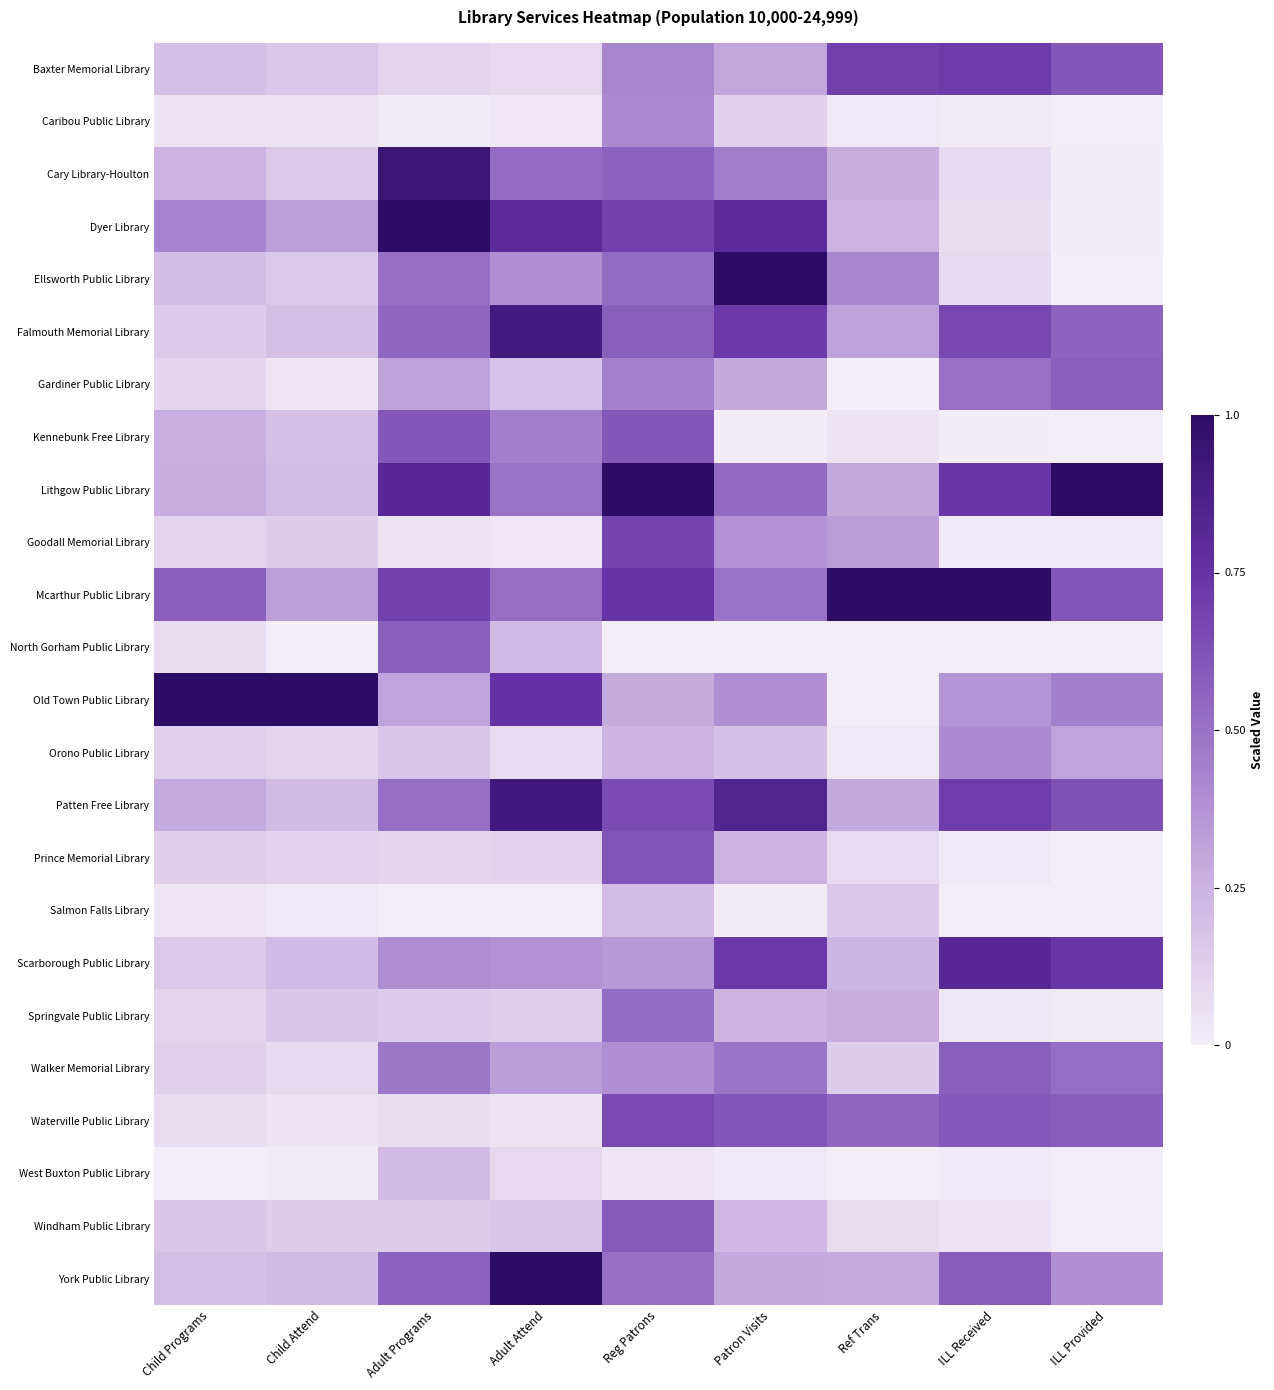

Reading left to right, list all the values displayed in this chart.

Baxter Memorial Library: Child Programs=0.2	Child Attend=0.2	Adult Programs=0.1	Adult Attend=0.1	Reg Patrons=0.4	Patron Visits=0.3	Ref Trans=0.7	ILL Received=0.7	ILL Provided=0.6
Caribou Public Library: Child Programs=0.0	Child Attend=0.0	Adult Programs=0.0	Adult Attend=0.0	Reg Patrons=0.4	Patron Visits=0.1	Ref Trans=0.0	ILL Received=0.0	ILL Provided=0.0
Cary Library-Houlton: Child Programs=0.3	Child Attend=0.2	Adult Programs=0.9	Adult Attend=0.5	Reg Patrons=0.6	Patron Visits=0.5	Ref Trans=0.3	ILL Received=0.1	ILL Provided=0.0
Dyer Library: Child Programs=0.4	Child Attend=0.3	Adult Programs=1.0	Adult Attend=0.8	Reg Patrons=0.7	Patron Visits=0.8	Ref Trans=0.3	ILL Received=0.1	ILL Provided=0.0
Ellsworth Public Library: Child Programs=0.2	Child Attend=0.2	Adult Programs=0.5	Adult Attend=0.4	Reg Patrons=0.5	Patron Visits=1.0	Ref Trans=0.4	ILL Received=0.1	ILL Provided=0.0
Falmouth Memorial Library: Child Programs=0.1	Child Attend=0.2	Adult Programs=0.5	Adult Attend=0.9	Reg Patrons=0.6	Patron Visits=0.7	Ref Trans=0.3	ILL Received=0.7	ILL Provided=0.6
Gardiner Public Library: Child Programs=0.1	Child Attend=0.0	Adult Programs=0.3	Adult Attend=0.2	Reg Patrons=0.4	Patron Visits=0.3	Ref Trans=0.0	ILL Received=0.5	ILL Provided=0.6
Kennebunk Free Library: Child Programs=0.3	Child Attend=0.2	Adult Programs=0.6	Adult Attend=0.5	Reg Patrons=0.6	Patron Visits=0.0	Ref Trans=0.0	ILL Received=0.0	ILL Provided=0.0
Lithgow Public Library: Child Programs=0.3	Child Attend=0.2	Adult Programs=0.8	Adult Attend=0.5	Reg Patrons=1.0	Patron Visits=0.5	Ref Trans=0.3	ILL Received=0.7	ILL Provided=1.0
Goodall Memorial Library: Child Programs=0.1	Child Attend=0.1	Adult Programs=0.0	Adult Attend=0.0	Reg Patrons=0.7	Patron Visits=0.4	Ref Trans=0.3	ILL Received=0.0	ILL Provided=0.0
Mcarthur Public Library: Child Programs=0.6	Child Attend=0.3	Adult Programs=0.7	Adult Attend=0.5	Reg Patrons=0.7	Patron Visits=0.5	Ref Trans=1.0	ILL Received=1.0	ILL Provided=0.6
North Gorham Public Library: Child Programs=0.1	Child Attend=0.0	Adult Programs=0.6	Adult Attend=0.2	Reg Patrons=0.0	Patron Visits=0.0	Ref Trans=0.0	ILL Received=0.0	ILL Provided=0.0
Old Town Public Library: Child Programs=1.0	Child Attend=1.0	Adult Programs=0.3	Adult Attend=0.8	Reg Patrons=0.3	Patron Visits=0.4	Ref Trans=0.0	ILL Received=0.4	ILL Provided=0.4
Orono Public Library: Child Programs=0.1	Child Attend=0.1	Adult Programs=0.2	Adult Attend=0.1	Reg Patrons=0.2	Patron Visits=0.2	Ref Trans=0.0	ILL Received=0.4	ILL Provided=0.3
Patten Free Library: Child Programs=0.3	Child Attend=0.2	Adult Programs=0.5	Adult Attend=0.9	Reg Patrons=0.6	Patron Visits=0.8	Ref Trans=0.3	ILL Received=0.7	ILL Provided=0.6
Prince Memorial Library: Child Programs=0.1	Child Attend=0.1	Adult Programs=0.1	Adult Attend=0.1	Reg Patrons=0.6	Patron Visits=0.3	Ref Trans=0.1	ILL Received=0.0	ILL Provided=0.0
Salmon Falls Library: Child Programs=0.0	Child Attend=0.0	Adult Programs=0.0	Adult Attend=0.0	Reg Patrons=0.2	Patron Visits=0.0	Ref Trans=0.2	ILL Received=0.0	ILL Provided=0.0
Scarborough Public Library: Child Programs=0.2	Child Attend=0.2	Adult Programs=0.4	Adult Attend=0.4	Reg Patrons=0.3	Patron Visits=0.7	Ref Trans=0.2	ILL Received=0.8	ILL Provided=0.7
Springvale Public Library: Child Programs=0.1	Child Attend=0.2	Adult Programs=0.1	Adult Attend=0.1	Reg Patrons=0.5	Patron Visits=0.2	Ref Trans=0.3	ILL Received=0.0	ILL Provided=0.0
Walker Memorial Library: Child Programs=0.1	Child Attend=0.1	Adult Programs=0.5	Adult Attend=0.3	Reg Patrons=0.4	Patron Visits=0.5	Ref Trans=0.1	ILL Received=0.6	ILL Provided=0.5
Waterville Public Library: Child Programs=0.1	Child Attend=0.0	Adult Programs=0.1	Adult Attend=0.0	Reg Patrons=0.7	Patron Visits=0.6	Ref Trans=0.5	ILL Received=0.6	ILL Provided=0.6
West Buxton Public Library: Child Programs=0.0	Child Attend=0.0	Adult Programs=0.2	Adult Attend=0.1	Reg Patrons=0.0	Patron Visits=0.0	Ref Trans=0.0	ILL Received=0.0	ILL Provided=0.0
Windham Public Library: Child Programs=0.2	Child Attend=0.1	Adult Programs=0.1	Adult Attend=0.2	Reg Patrons=0.6	Patron Visits=0.2	Ref Trans=0.1	ILL Received=0.0	ILL Provided=0.0
York Public Library: Child Programs=0.2	Child Attend=0.2	Adult Programs=0.6	Adult Attend=1.0	Reg Patrons=0.5	Patron Visits=0.3	Ref Trans=0.3	ILL Received=0.6	ILL Provided=0.4